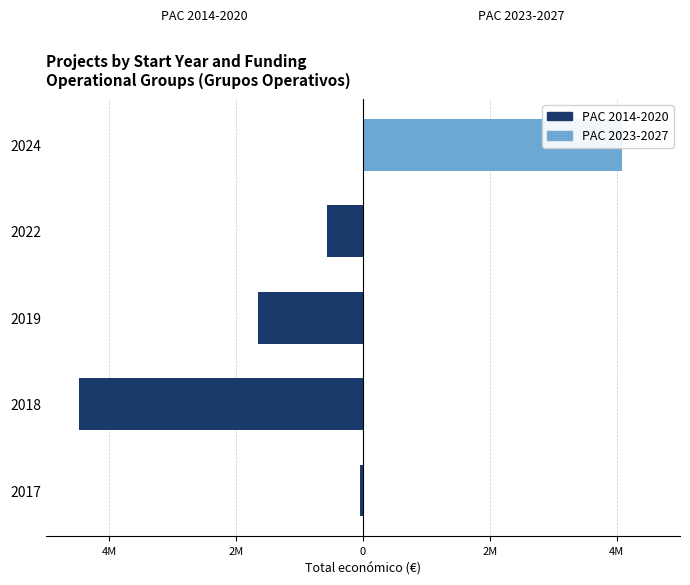

Is it true that PAC 2023-2027 equals 0 at 2022?

True